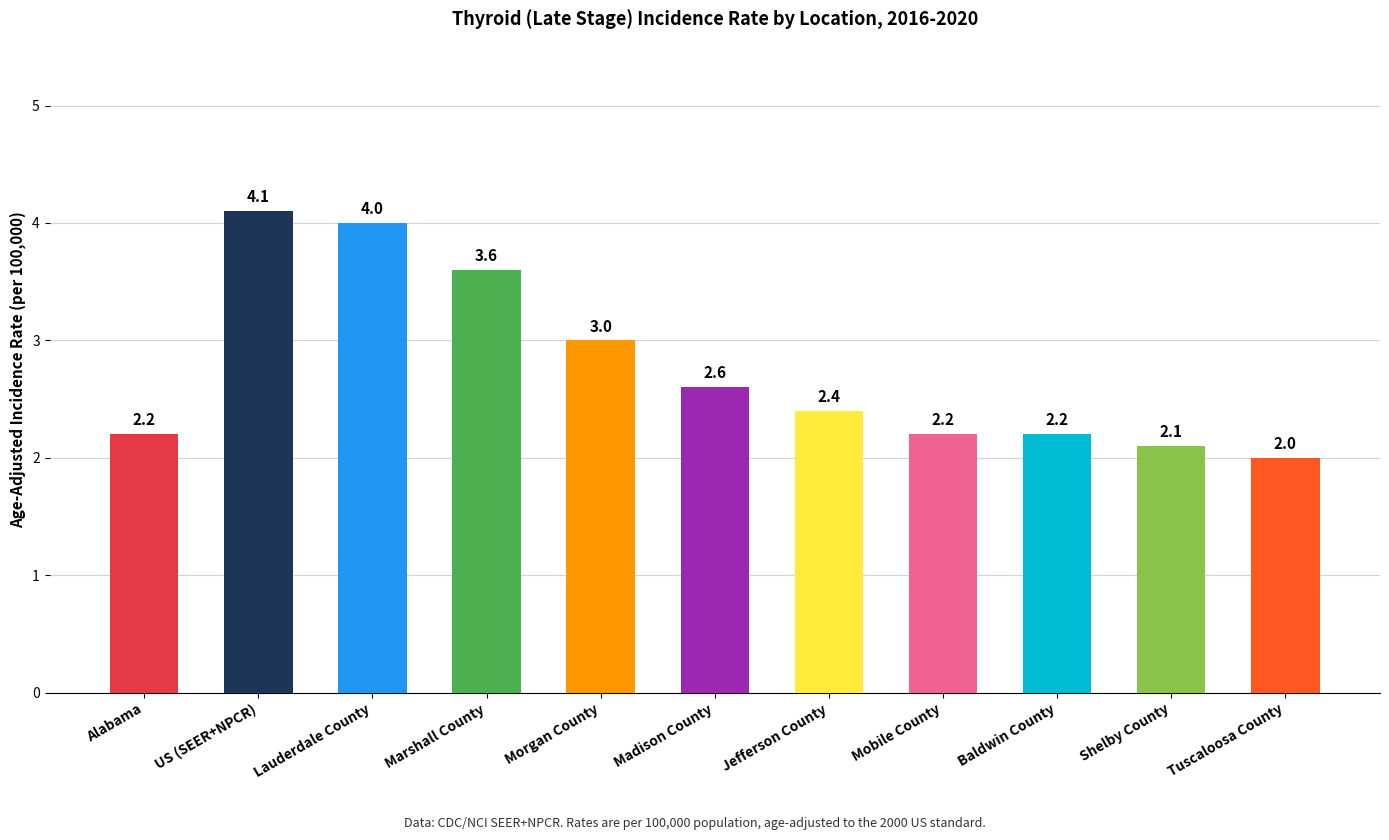

What is the change in value from Alabama to US (SEER+NPCR)?

+1.9